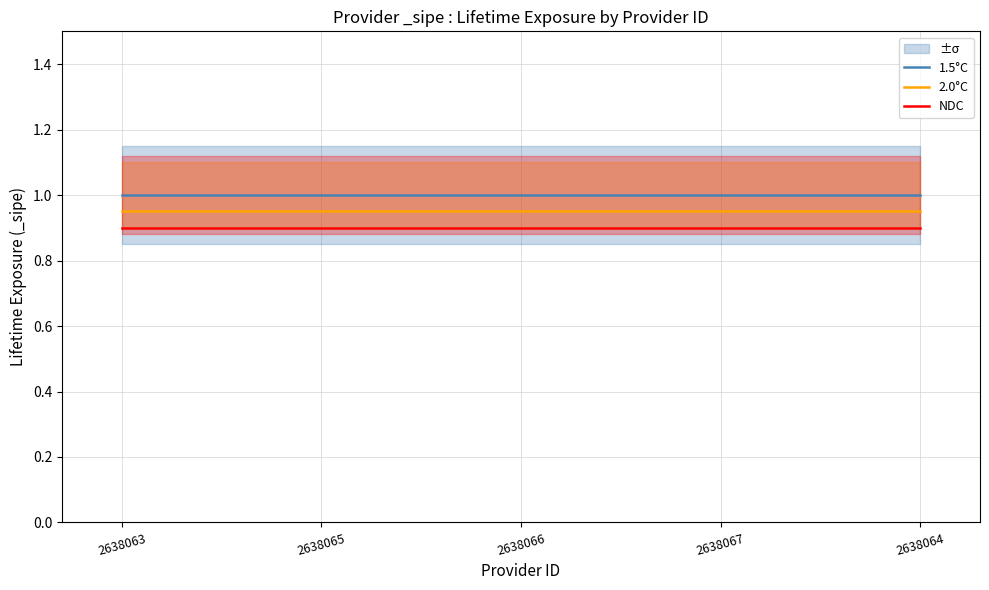

How many data points does each series have?

5